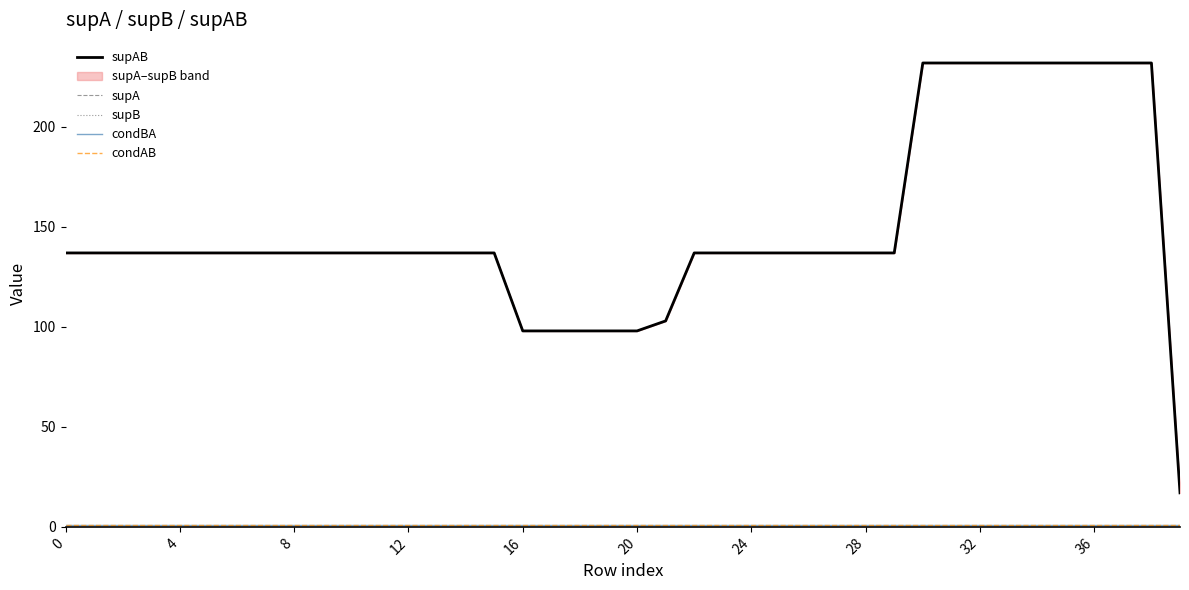

True or false: supA has a value of 82 at 23.

False